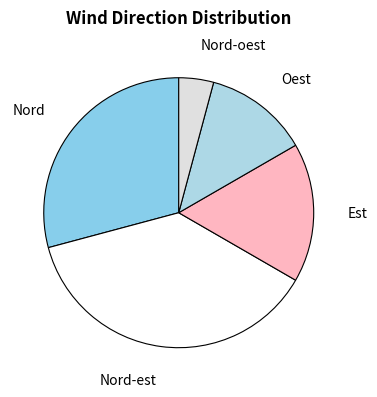

Is it true that Oest is 12% of the pie?

True